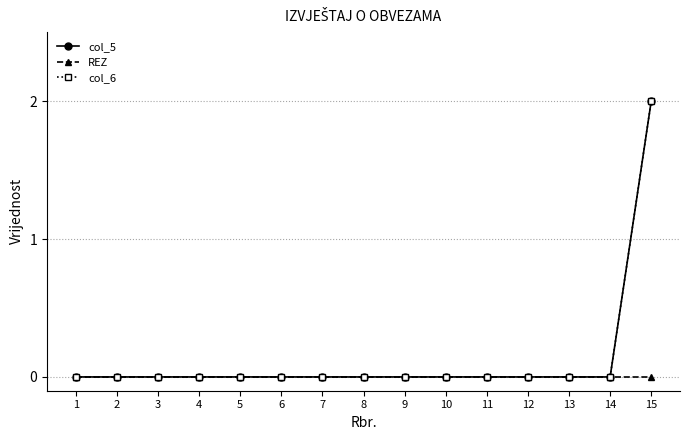

True or false: col_6 and REZ cross at least once.

False